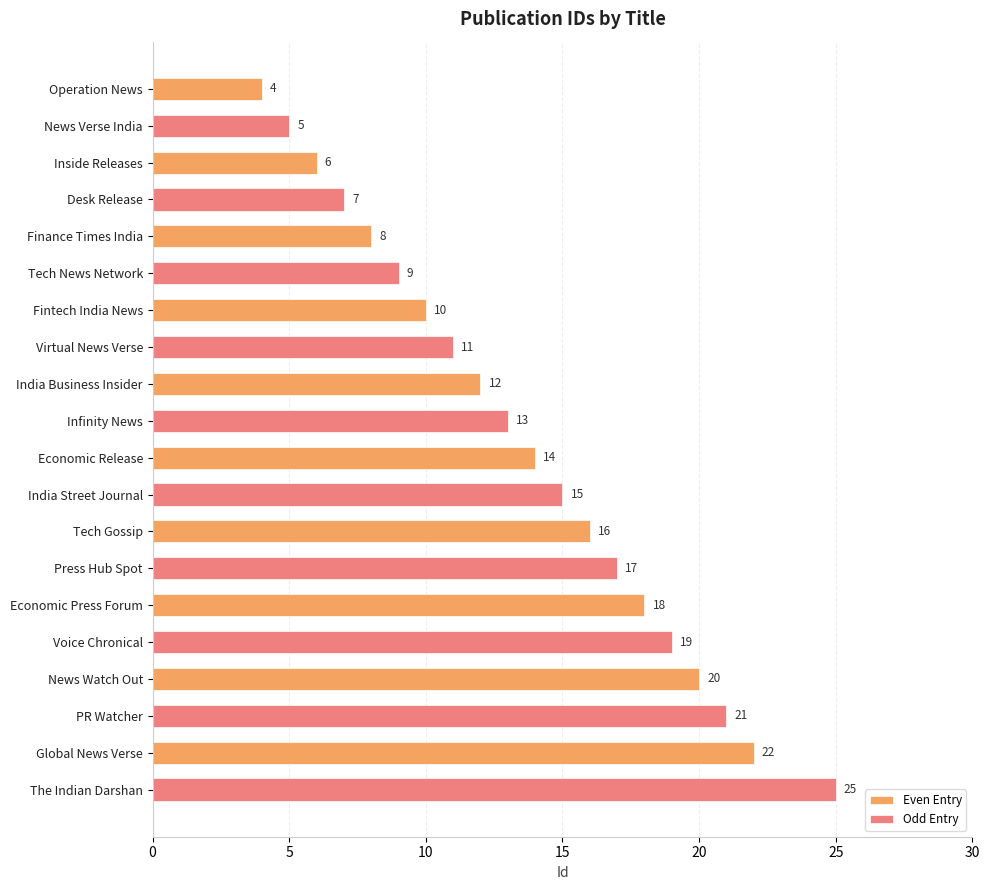

Which category has the lowest value in the Odd Entry series?

Operation News